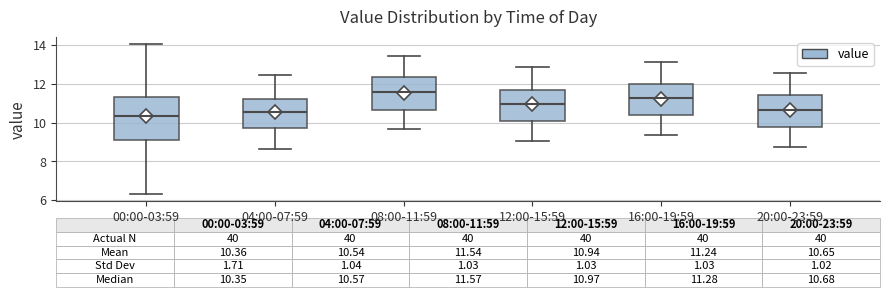

Which box's median line is the lowest?

00:00-03:59